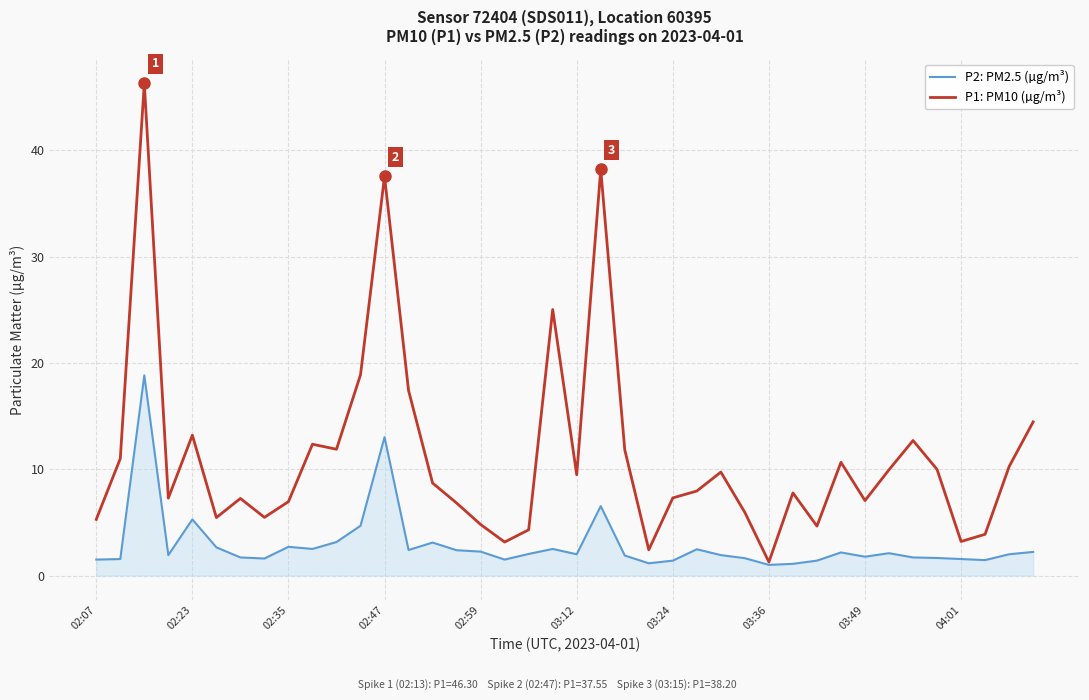

Which series has the widest spread of values?

P1: PM10 (µg/m³)